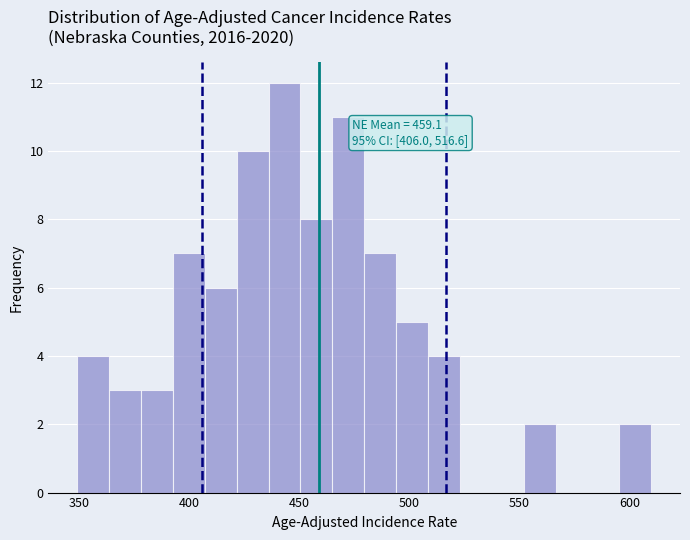

Around what value on the x-axis is the tallest bar? Give the approximate position of its centre, as read against the axis.

445